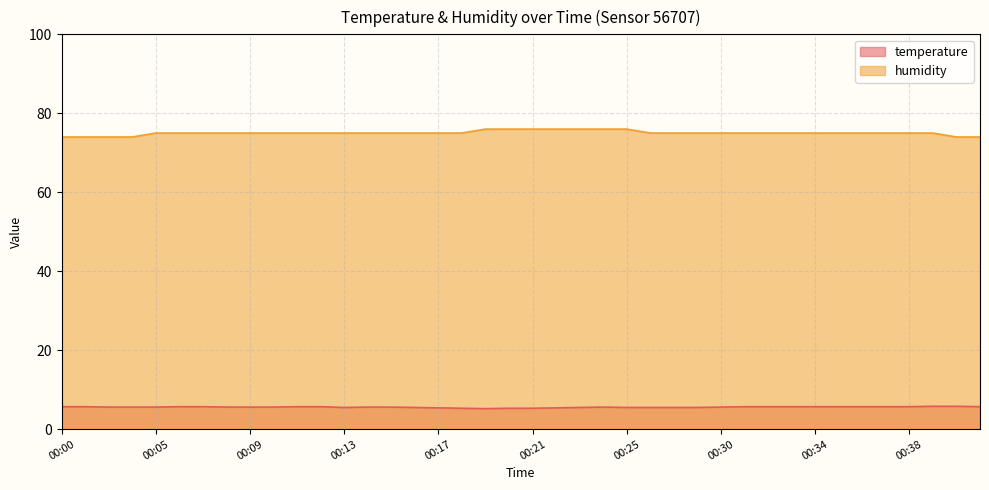

Does the chart have visible grid lines?

Yes